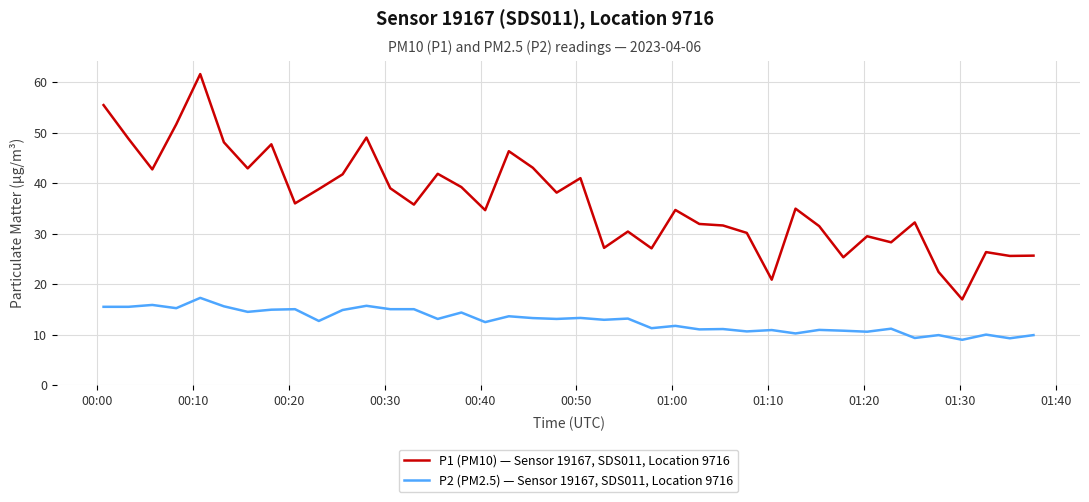

Rank the series by their average value, from highest to lowest.

P1 (PM10) — Sensor 19167, SDS011, Location 9716, P2 (PM2.5) — Sensor 19167, SDS011, Location 9716